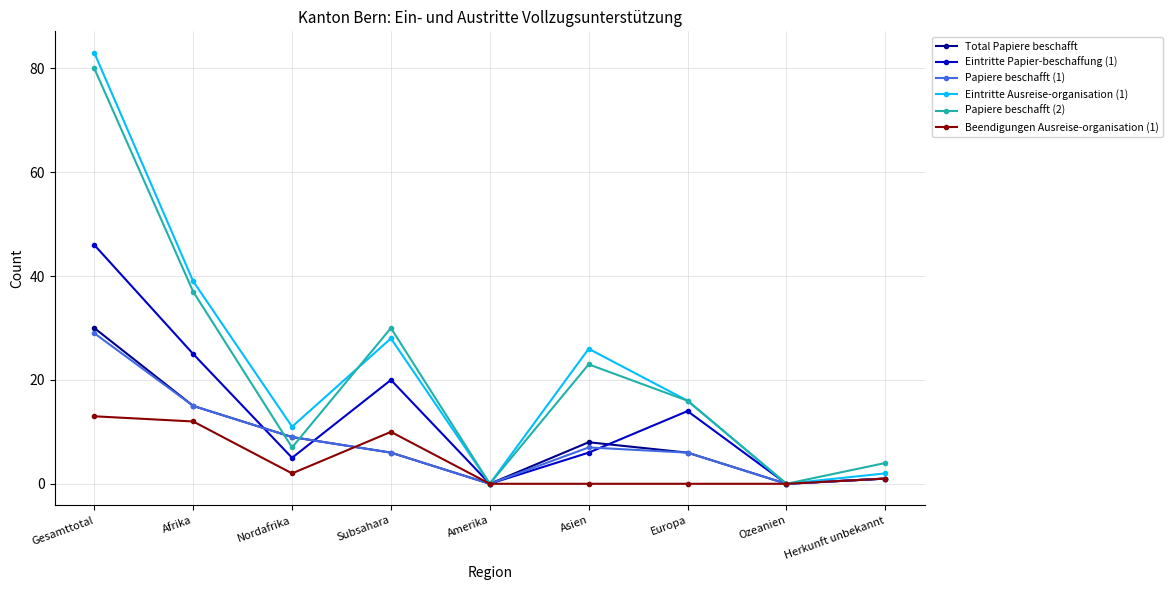

What is the highest value of the Eintritte Ausreise-organisation (1) series?

83